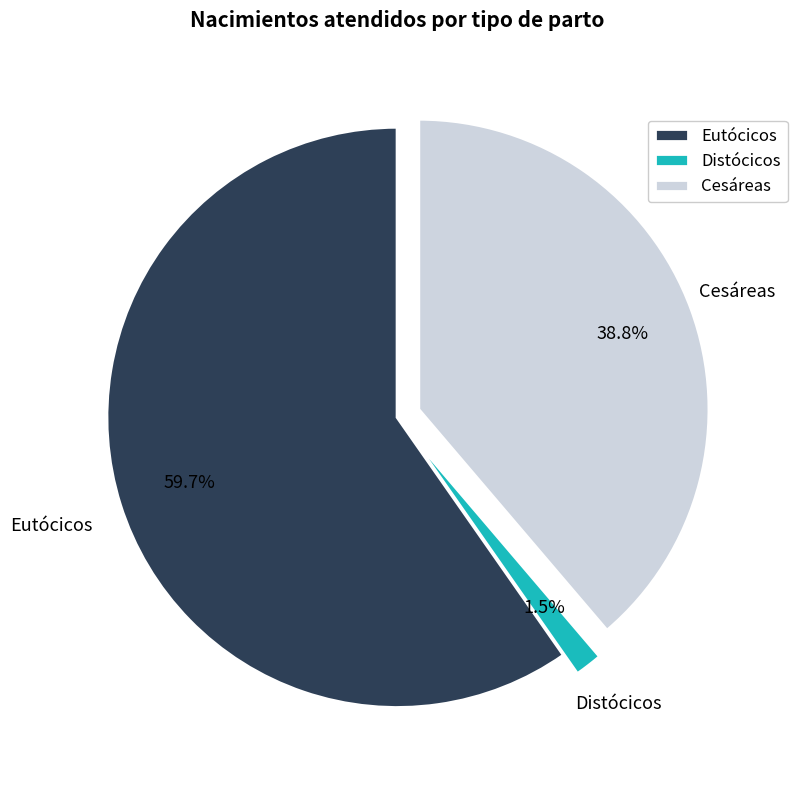

To the nearest percent, what portion does Eutócicos represent?

60%